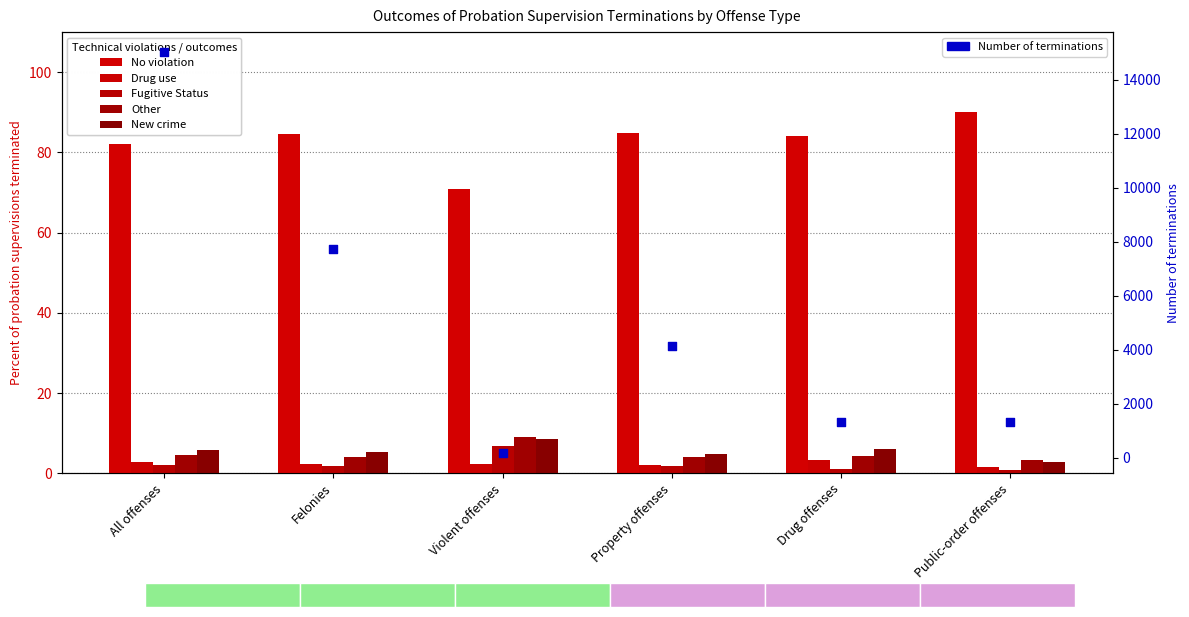

What are all the series names shown in the legend?

No violation, Drug use, Fugitive Status, Other, New crime, Number of terminations